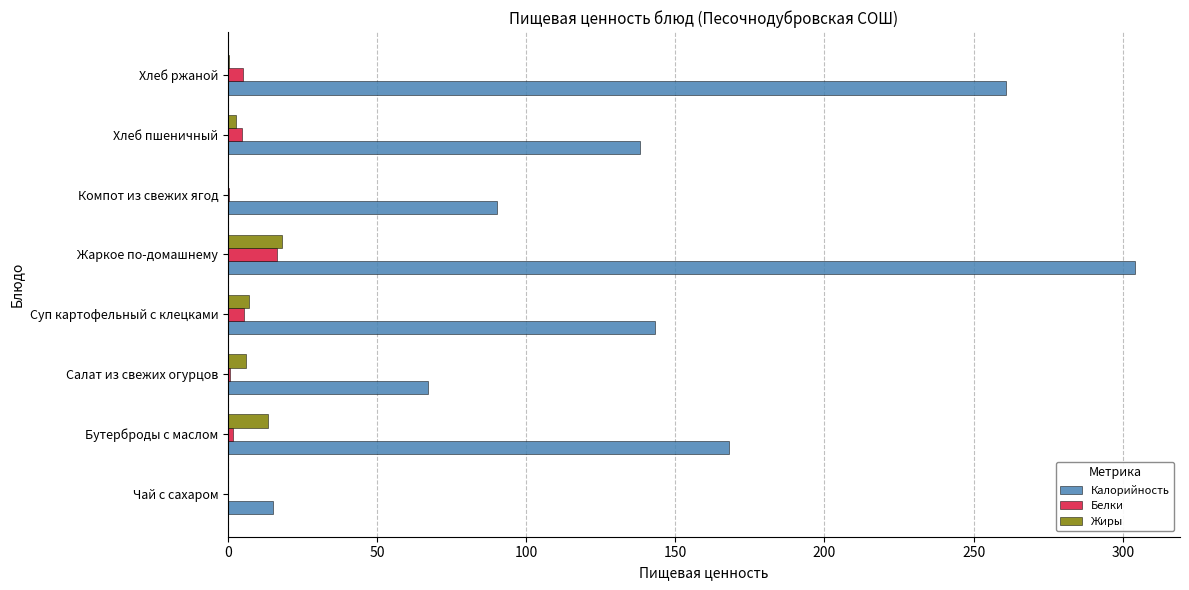

Where is Калорийность nearest to the value 159?

Бутерброды с маслом